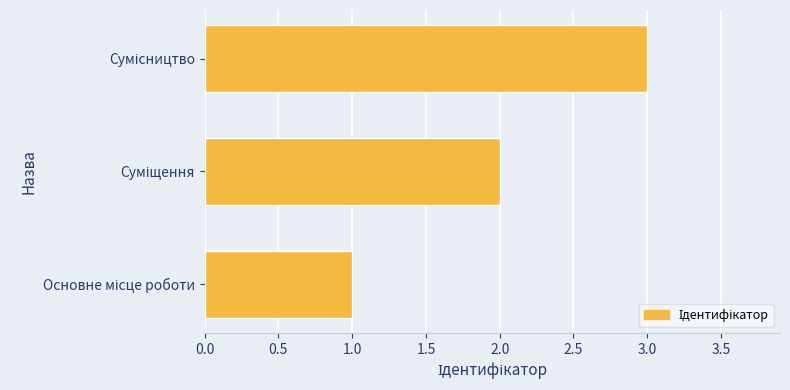

What is the greatest value displayed?

3